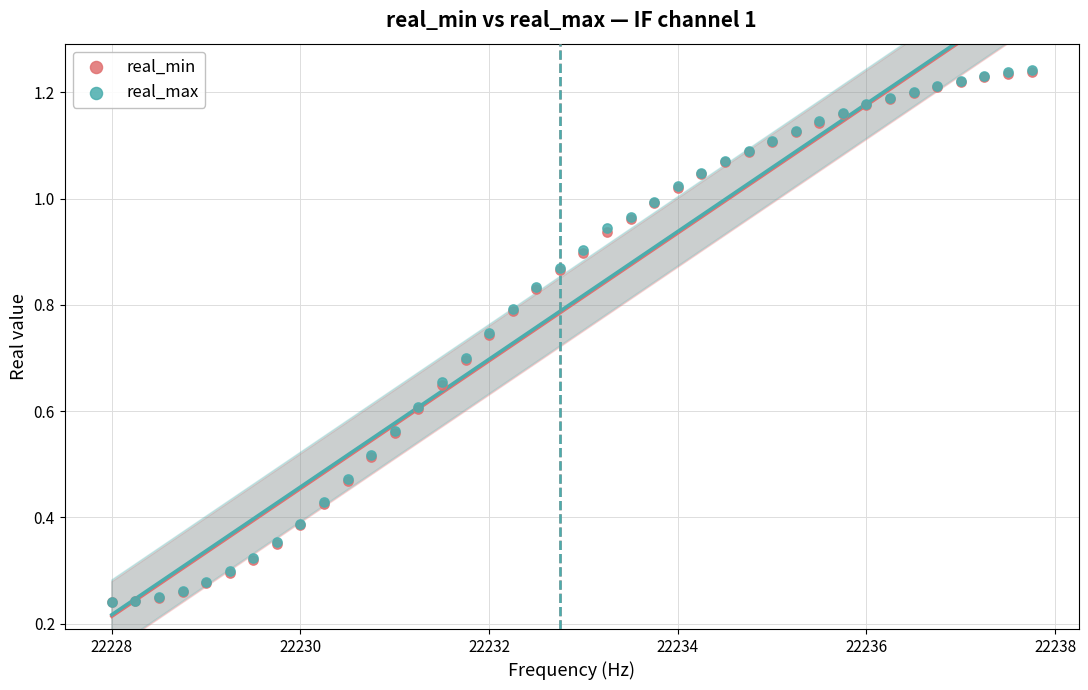

What are all the series names shown in the legend?

real_min, real_max